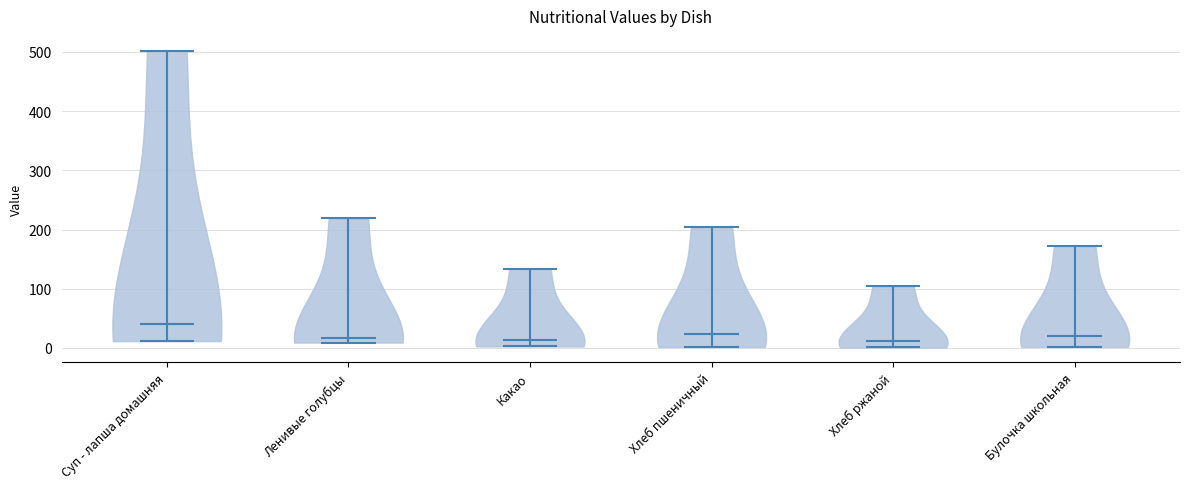

Reading left to right, read every violin against the y-axis: where its median line is, and the lowest and highest points it reaches. The values are not printed on the chart, so give them approximately, as read against the axis.

Суп - лапша домашняя: median line 40, lowest point 10, highest point 500
Ленивые голубцы: median line 20, lowest point 10, highest point 220
Какао: median line 10, lowest point 0, highest point 130
Хлеб пшеничный: median line 20, lowest point 0, highest point 200
Хлеб ржаной: median line 10, lowest point 0, highest point 100
Булочка школьная: median line 20, lowest point 0, highest point 170